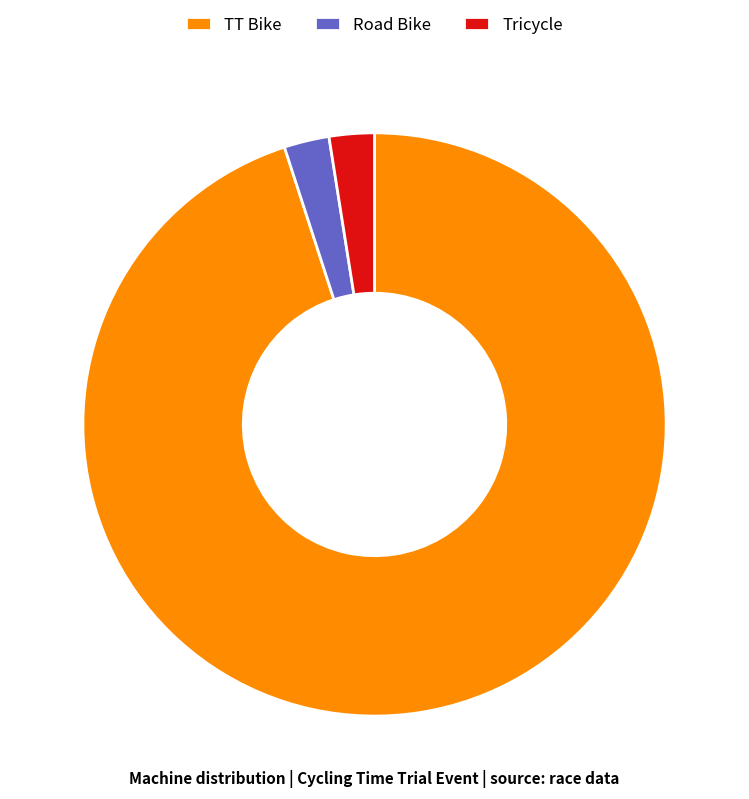

Which category has the biggest portion of the pie?

TT Bike